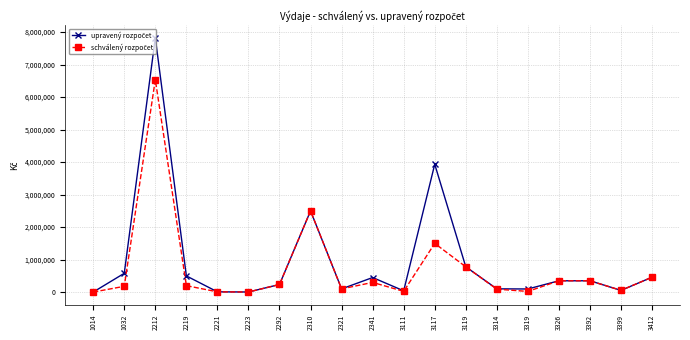

What is the total value across all series at 2212?

14359246.0